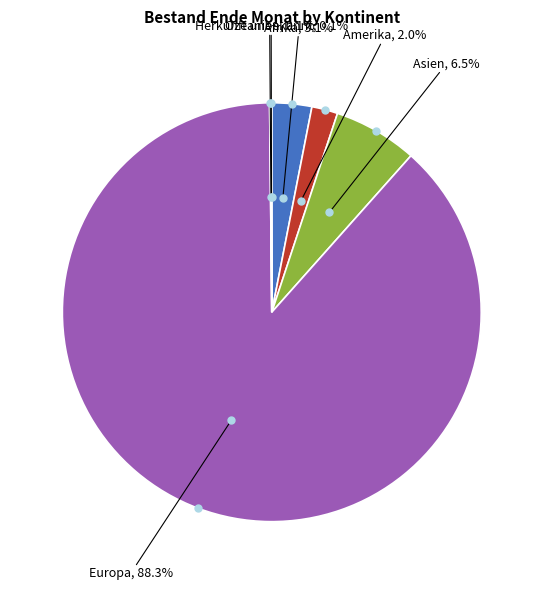

Which slice represents more than half of the pie?

Europa